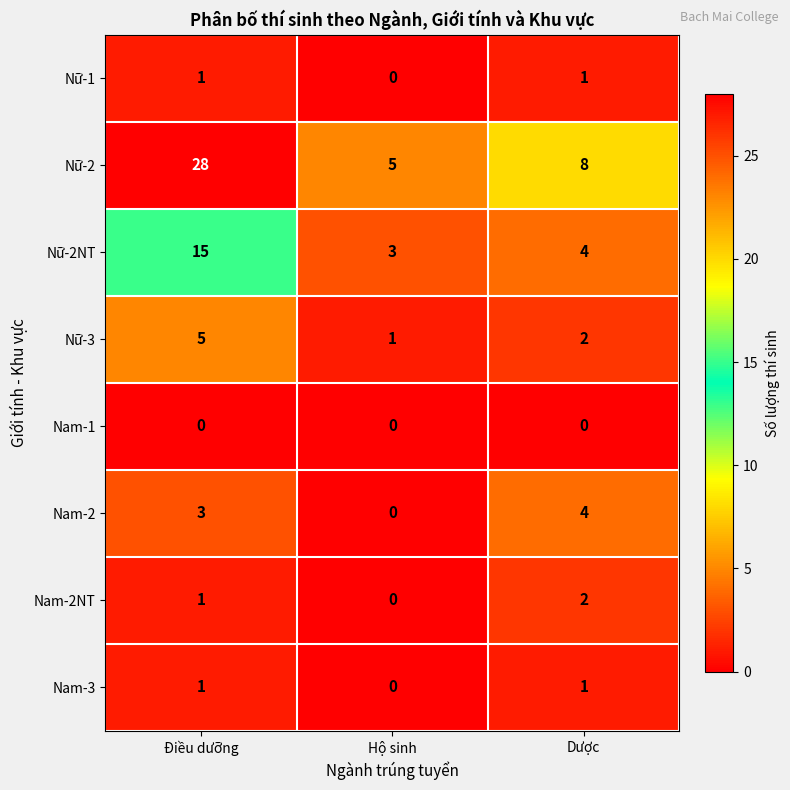

What is the difference between the maximum and second lowest values in the Nữ-3 series?

3